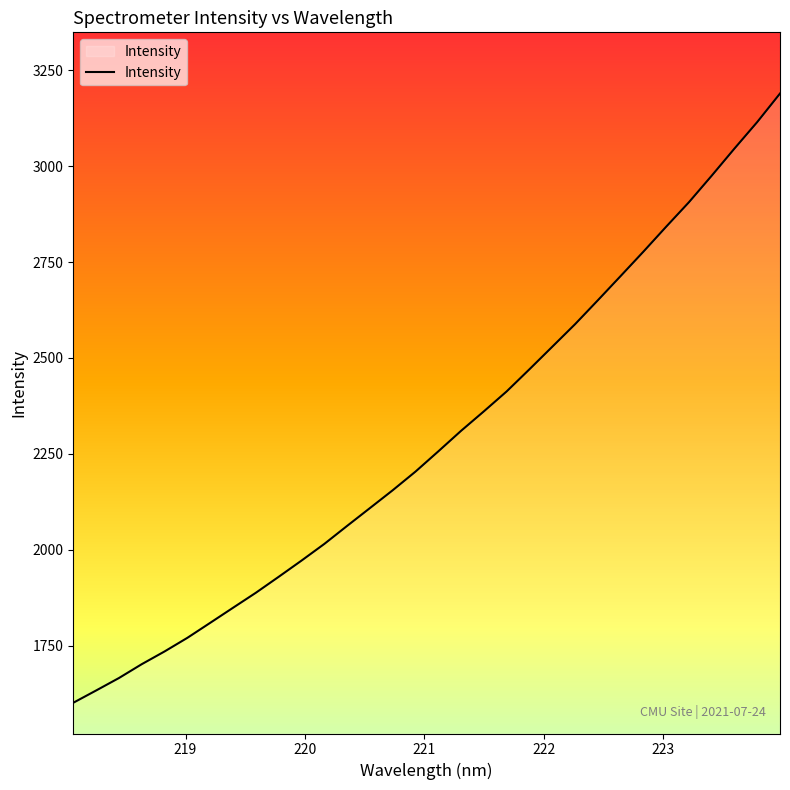

What is the difference between the maximum and minimum values?

1587.4